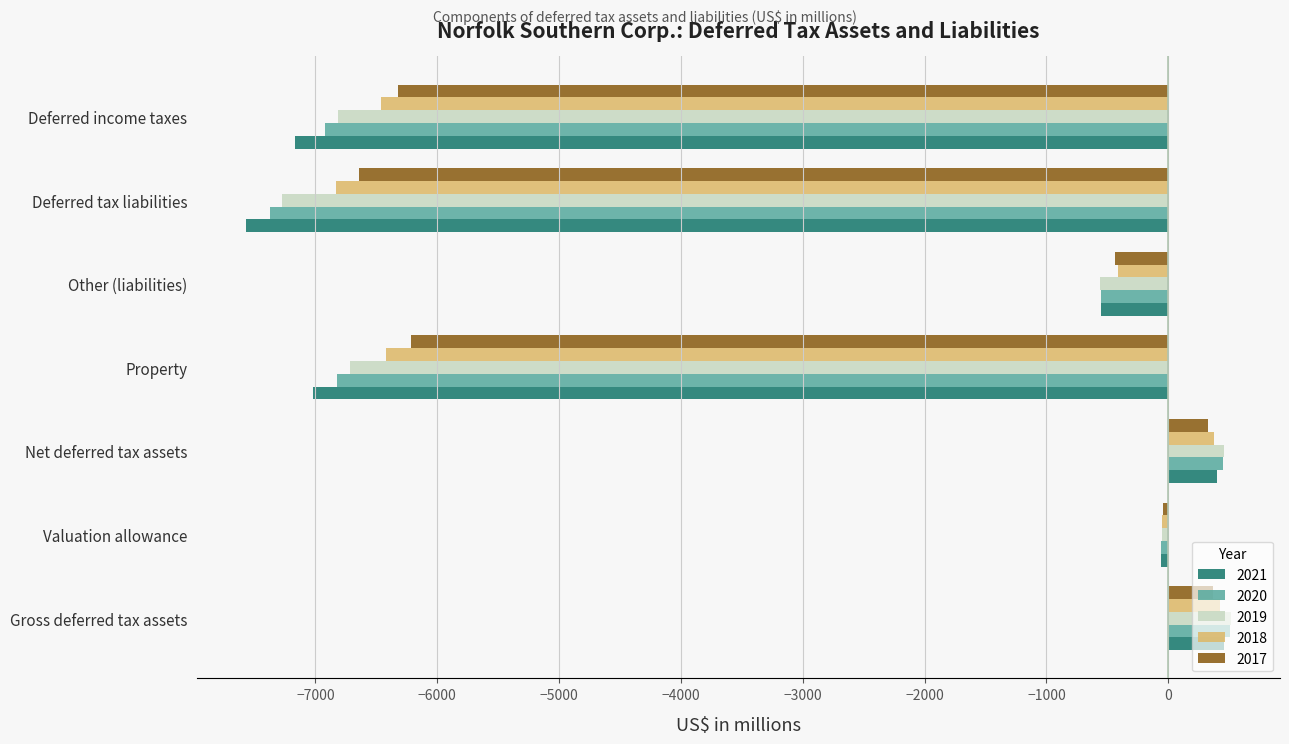

What are all the series names shown in the legend?

2021, 2020, 2019, 2018, 2017